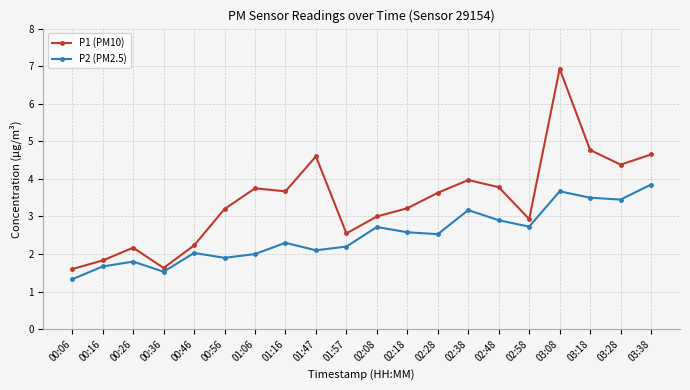

List the series in order of their peak value, highest first.

P1 (PM10), P2 (PM2.5)